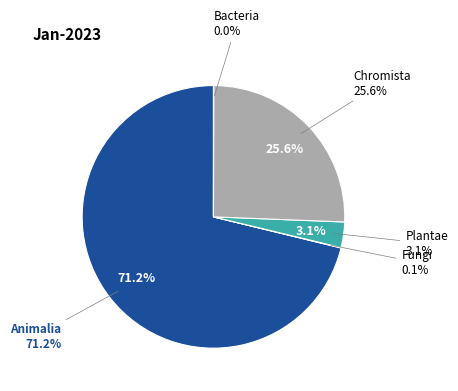

Is the sum of 6 and 7 greater than half?

No